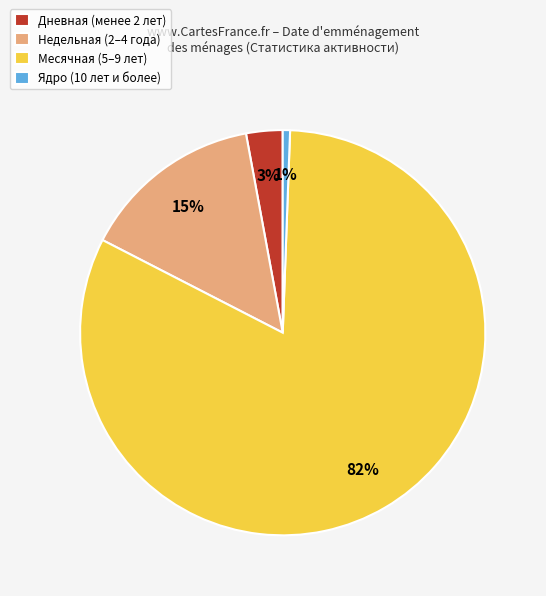

To the nearest percent, what portion does Ядро (10 лет и более) represent?

1%